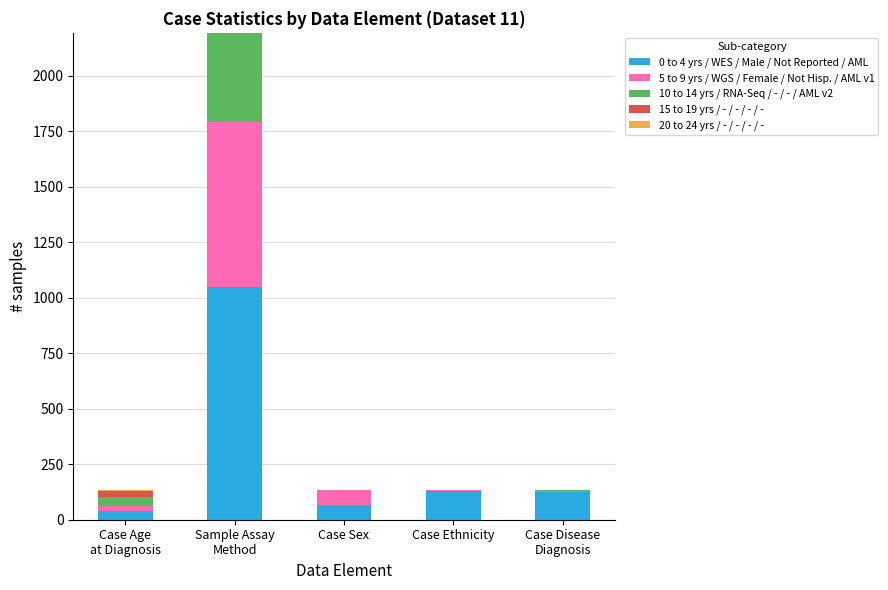

The 0 to 4 yrs / WES / Male / Not Reported / AML series shows 65 at Case Sex. True or false?

True